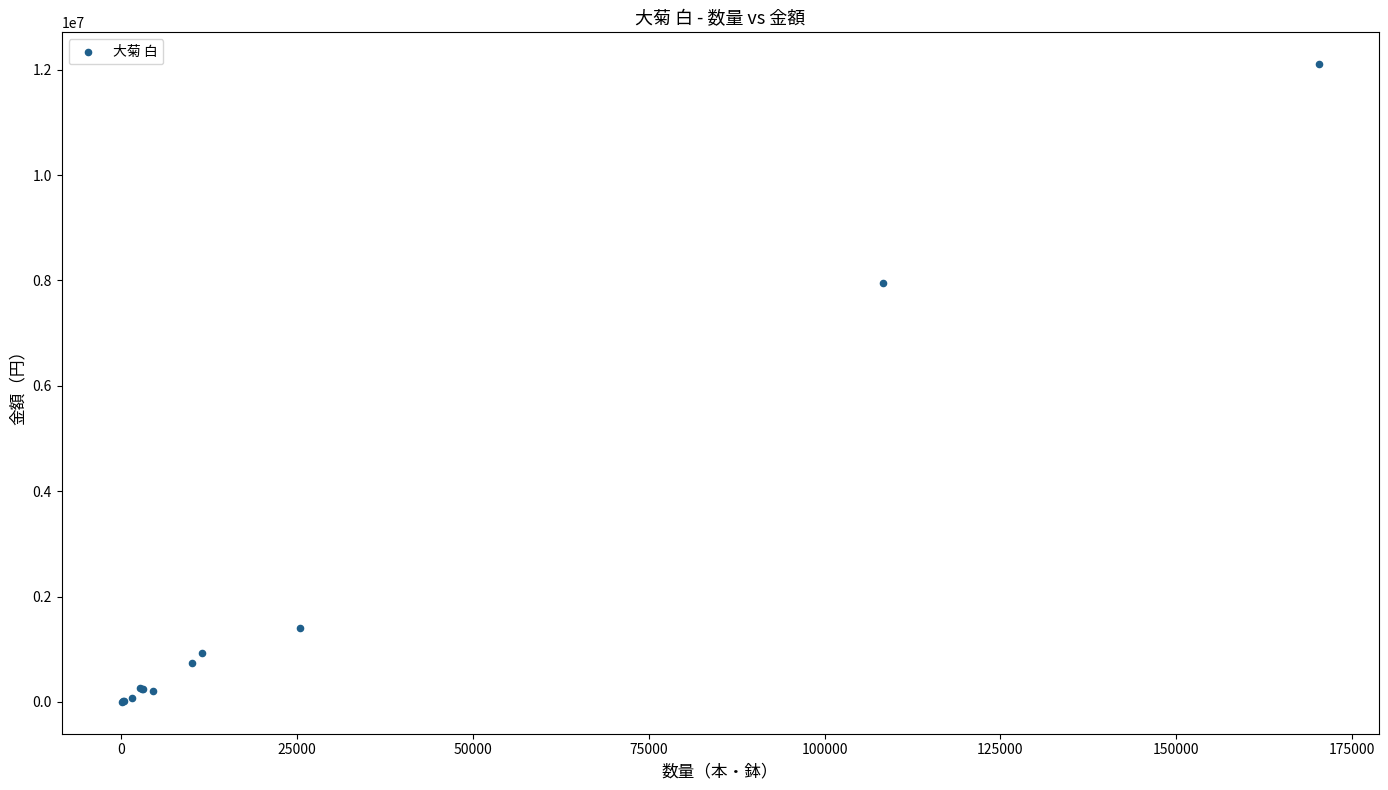

What Y value in the scatter plot is closest to 6053053?

7950154